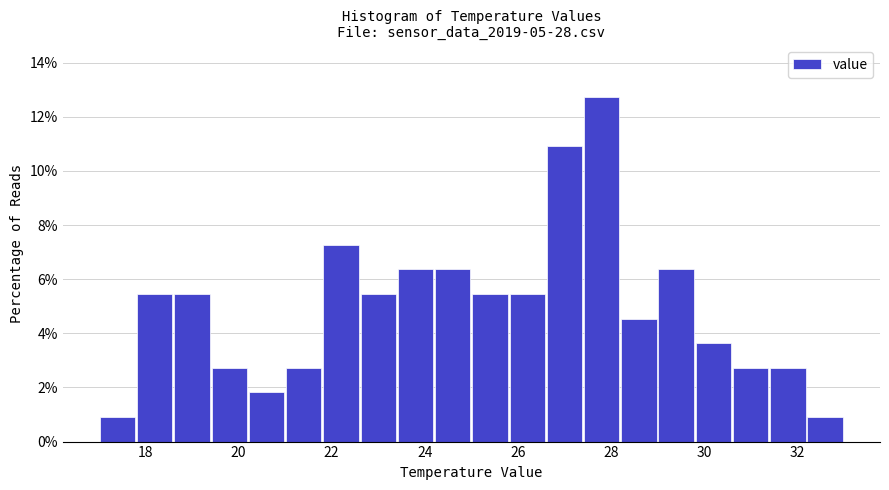

Reading left to right, transcribe this chart: for each bar, give the range it covers on the x-axis and its height. The values are not printed on the chart, so give them approximately, as read against the axis.

17.0 to 17.8: 1.0
17.8 to 18.6: 5.4
18.6 to 19.4: 5.4
19.4 to 20.2: 2.8
20.2 to 21.0: 1.8
21.0 to 21.8: 2.8
21.8 to 22.6: 7.2
22.6 to 23.4: 5.4
23.4 to 24.2: 6.4
24.2 to 25.0: 6.4
25.0 to 25.8: 5.4
25.8 to 26.6: 5.4
26.6 to 27.4: 11.0
27.4 to 28.2: 12.8
28.2 to 29.0: 4.6
29.0 to 29.8: 6.4
29.8 to 30.6: 3.6
30.6 to 31.4: 2.8
31.4 to 32.2: 2.8
32.2 to 33.0: 1.0